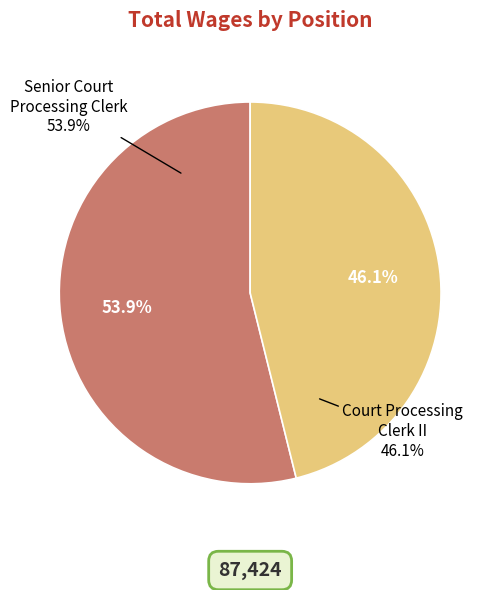

The Senior Court Processing Clerk slice represents 68% of the pie. True or false?

False